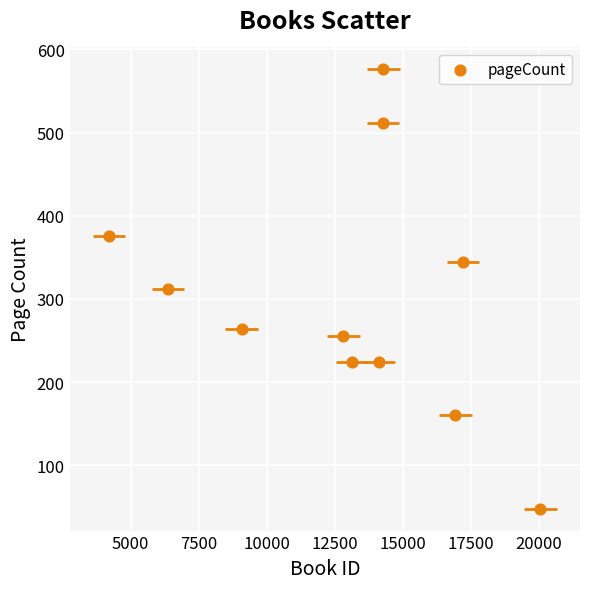

What is the average X value?

12953